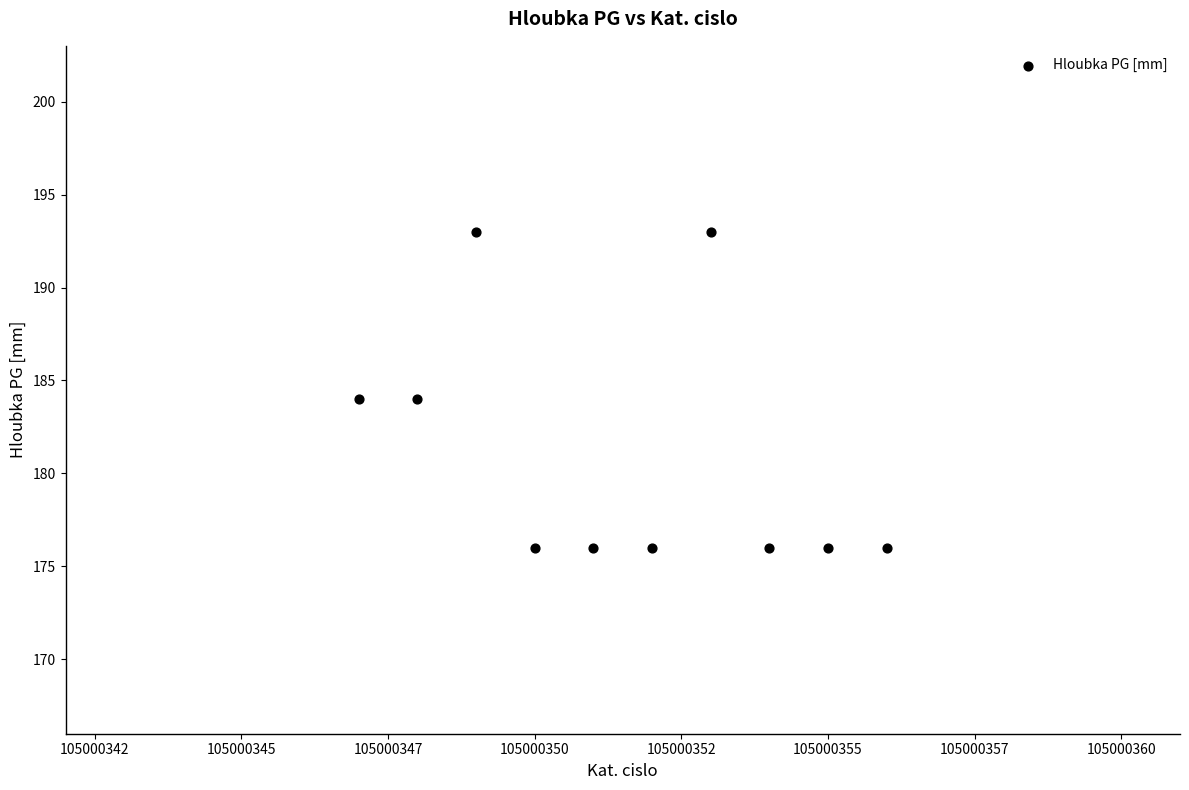

What is the average X value?

105000352